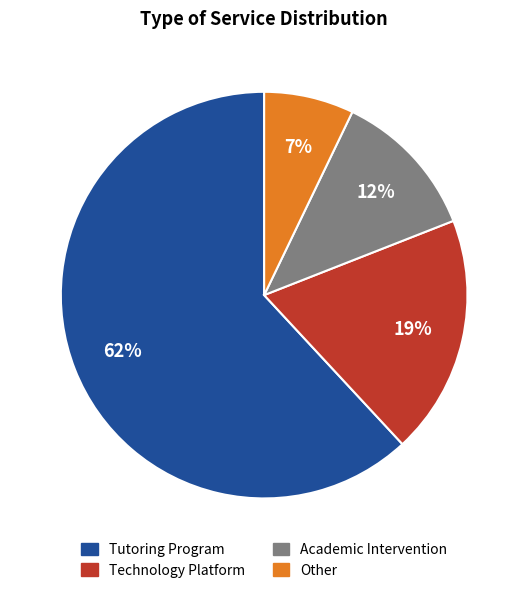

Combined, do Technology Platform and Tutoring Program account for over 50%?

Yes